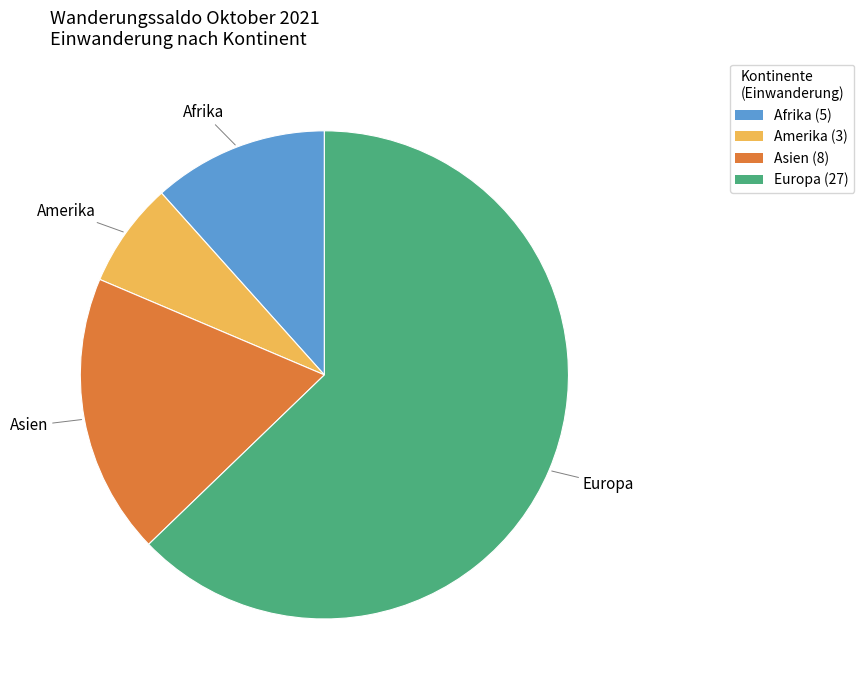

Count the number of slices in the pie.

4